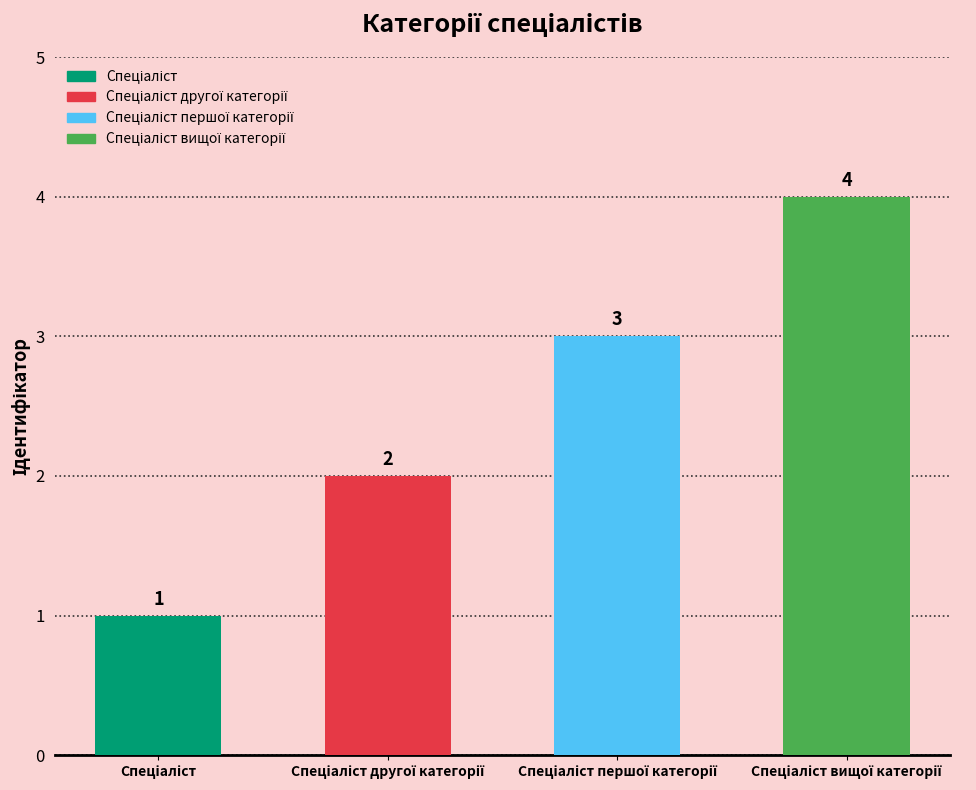

What is the greatest value displayed?

4